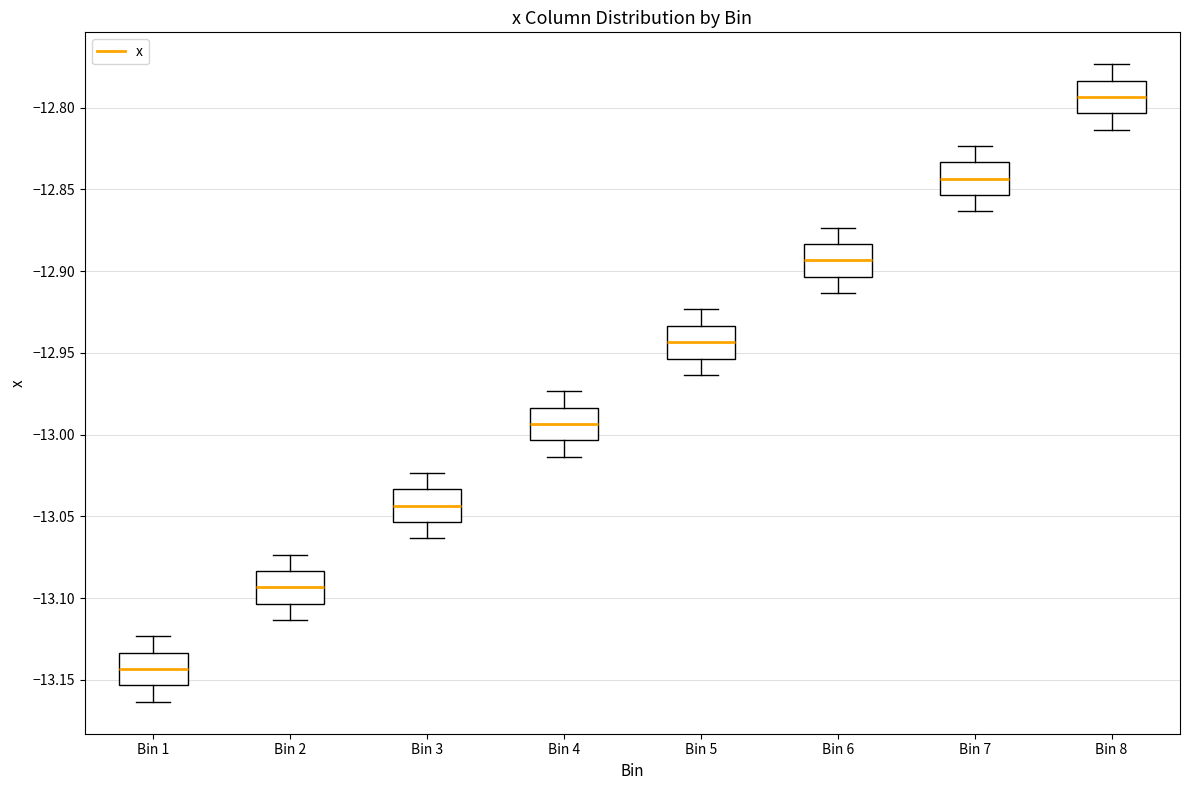

Reading left to right, transcribe this box plot: for each box, give where its median line is, the range the box spans, and where its two whiskers end, as read against the y-axis. The values are not printed on the chart, so give them approximately, as read against the axis.

Bin 1: median -13.145, box -13.155 to -13.135, whiskers -13.165 to -13.125
Bin 2: median -13.095, box -13.105 to -13.085, whiskers -13.115 to -13.075
Bin 3: median -13.045, box -13.055 to -13.035, whiskers -13.065 to -13.025
Bin 4: median -12.995, box -13.005 to -12.985, whiskers -13.015 to -12.975
Bin 5: median -12.945, box -12.955 to -12.935, whiskers -12.965 to -12.925
Bin 6: median -12.895, box -12.905 to -12.885, whiskers -12.915 to -12.875
Bin 7: median -12.845, box -12.855 to -12.835, whiskers -12.865 to -12.825
Bin 8: median -12.795, box -12.805 to -12.785, whiskers -12.815 to -12.775